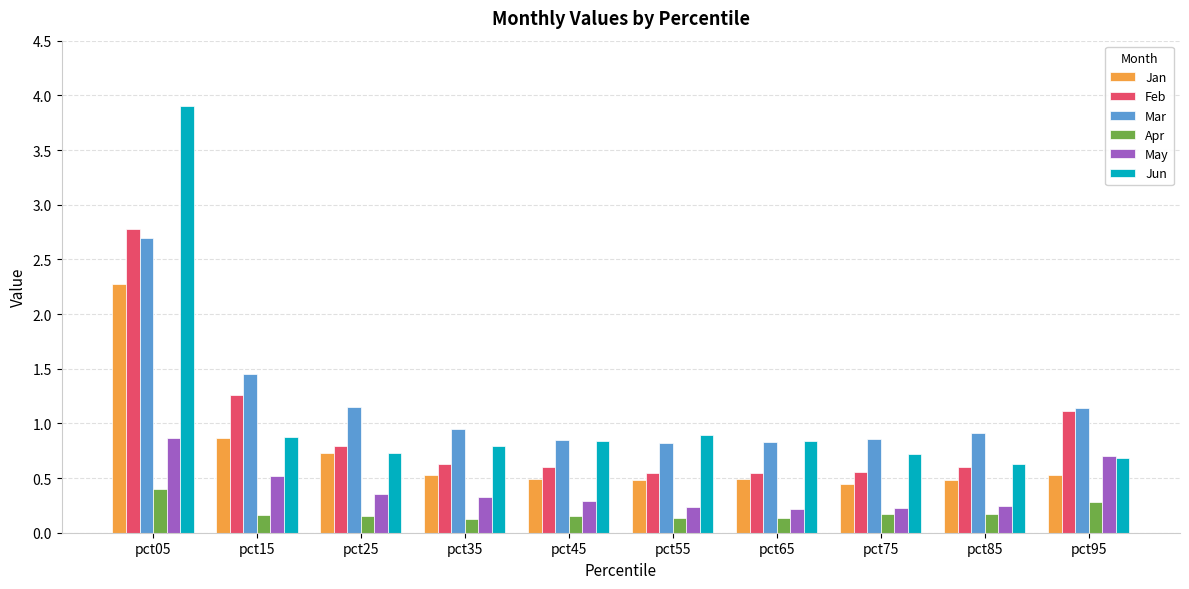

At which category is the sum across all series the highest?

pct05